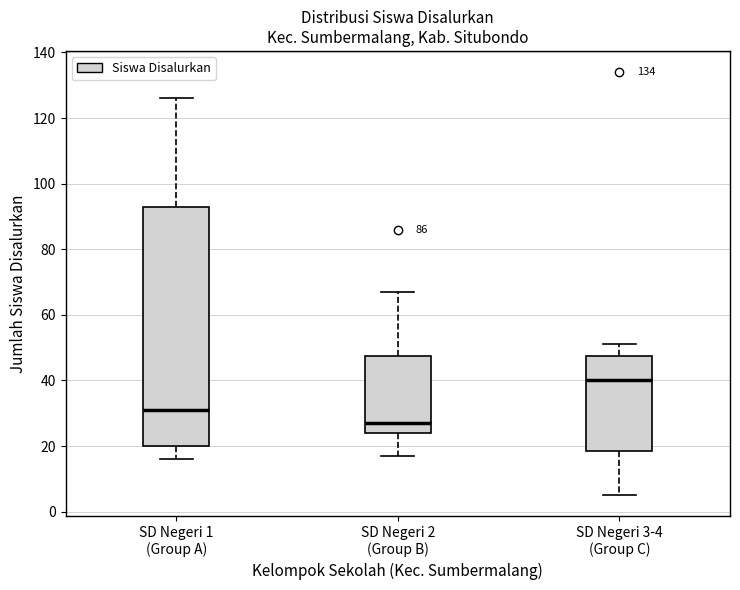

Reading left to right, read every box against the y-axis: the position of its median line, the range the box covers, and the ends of its whiskers. The values are not printed on the chart, so give them approximately, as read against the axis.

SD Negeri 1 (Group A): median 32, box 20 to 94, whiskers 16 to 126
SD Negeri 2 (Group B): median 28, box 24 to 48, whiskers 18 to 68
SD Negeri 3-4 (Group C): median 40, box 18 to 48, whiskers 6 to 52